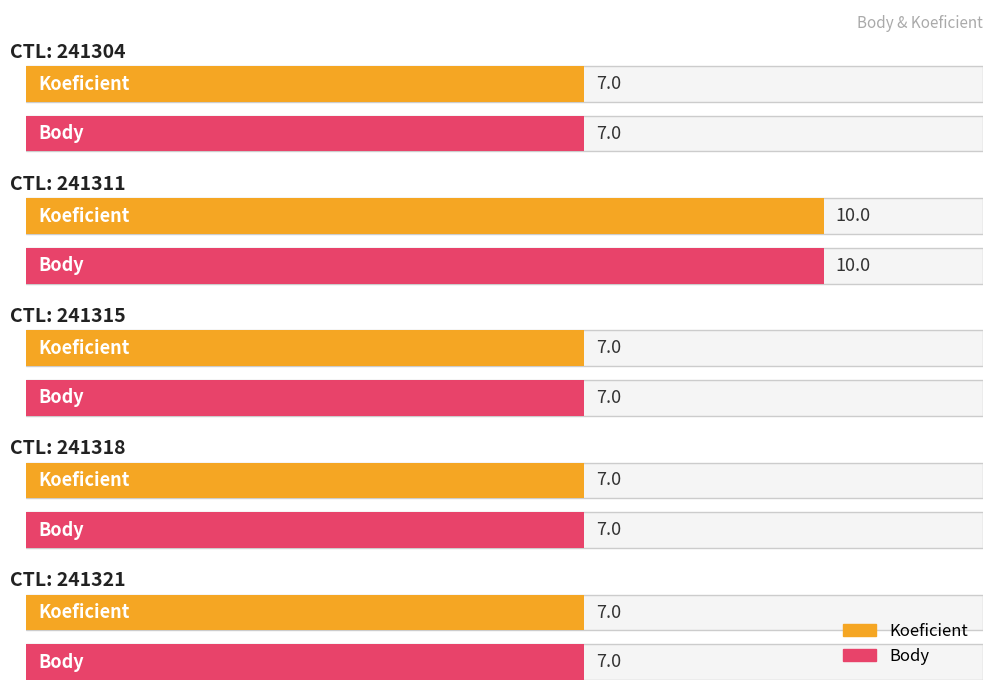

What is the difference between the maximum and second lowest values in the Body series?

3